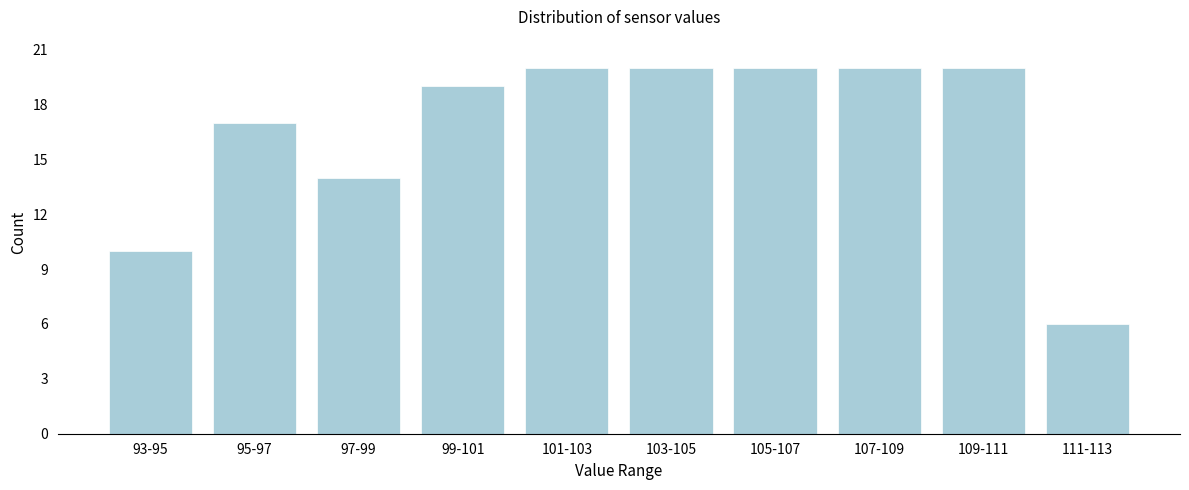

Reading left to right, extract all data points from this chart.

93-95=10	95-97=17	97-99=14	99-101=19	101-103=20	103-105=20	105-107=20	107-109=20	109-111=20	111-113=6